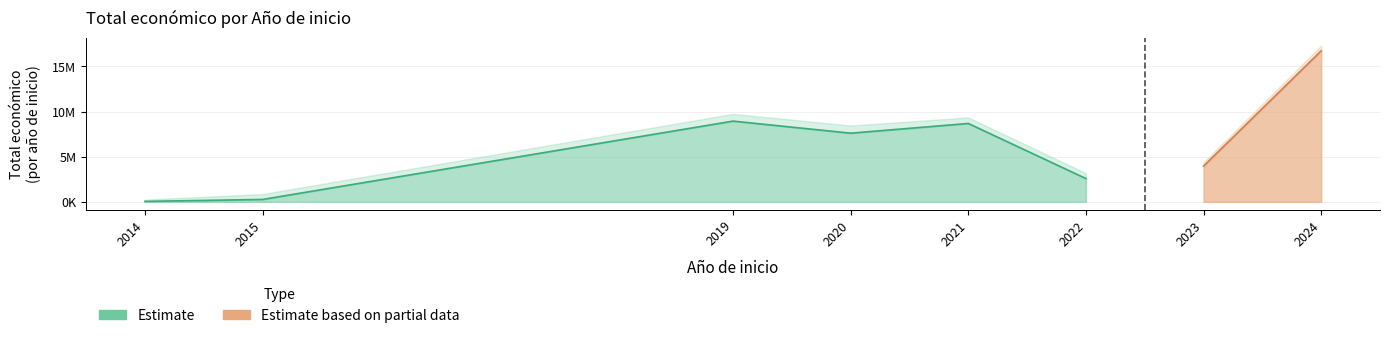

Does the chart have visible grid lines?

Yes